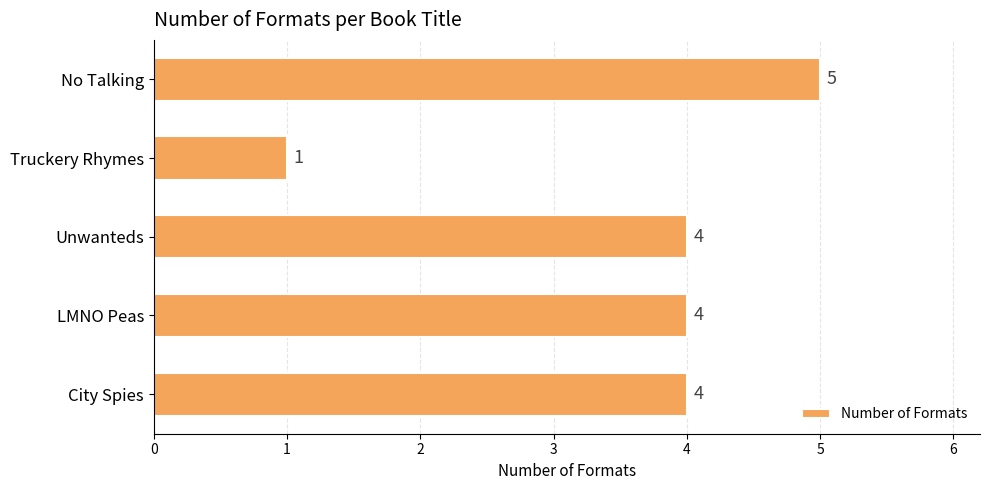

True or false: the data shows 1 at Truckery Rhymes.

True